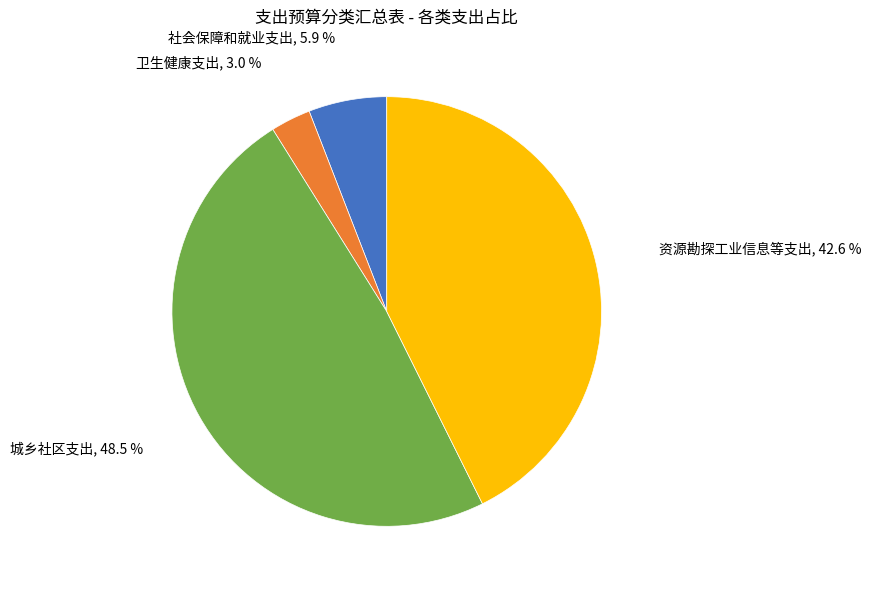

Is there a majority slice in this chart?

No